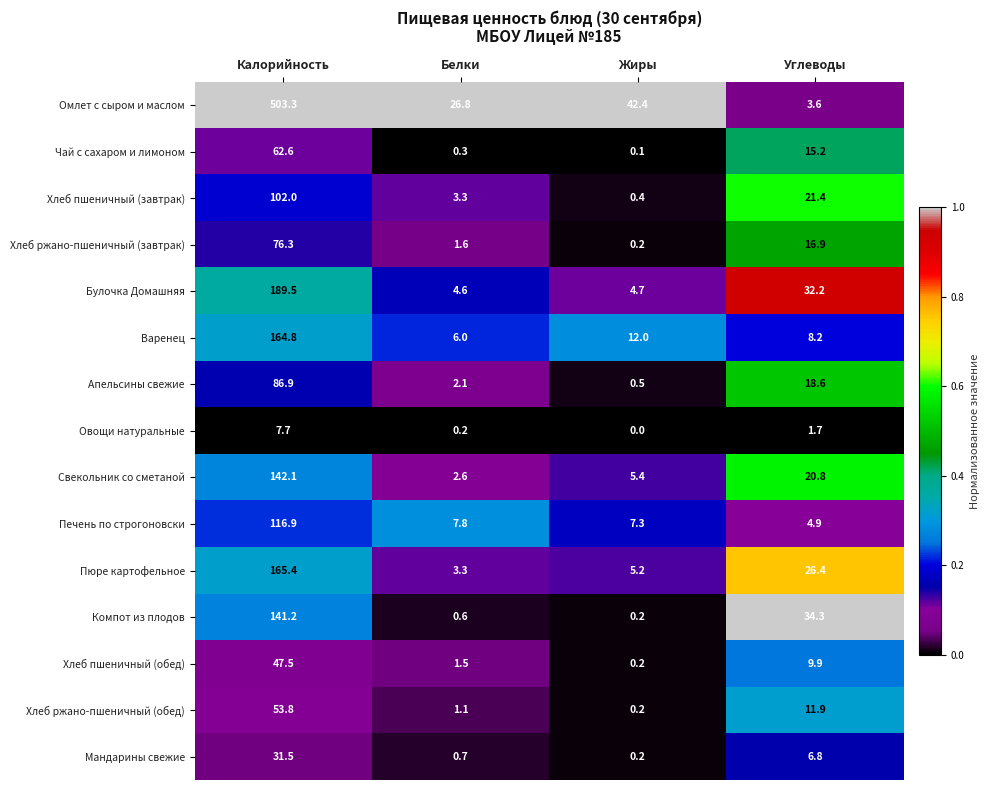

Is it true that Пюре картофельное equals 61.0 at Калорийность?

False